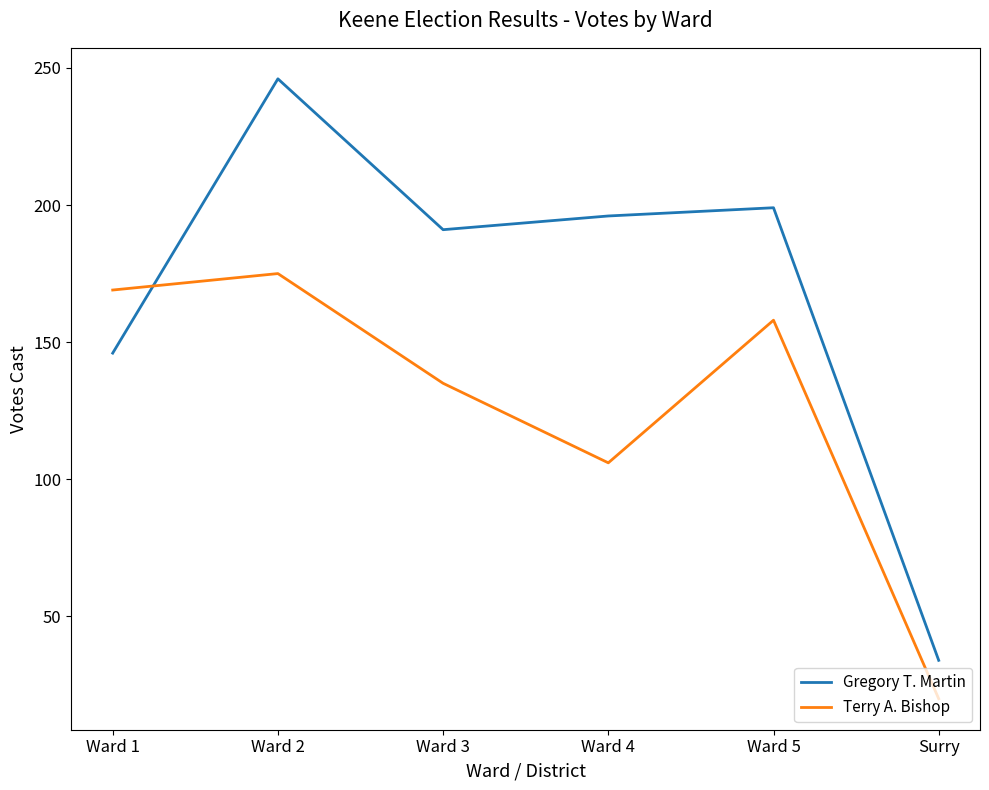

True or false: Terry A. Bishop has a value of 300 at Ward 2.

False